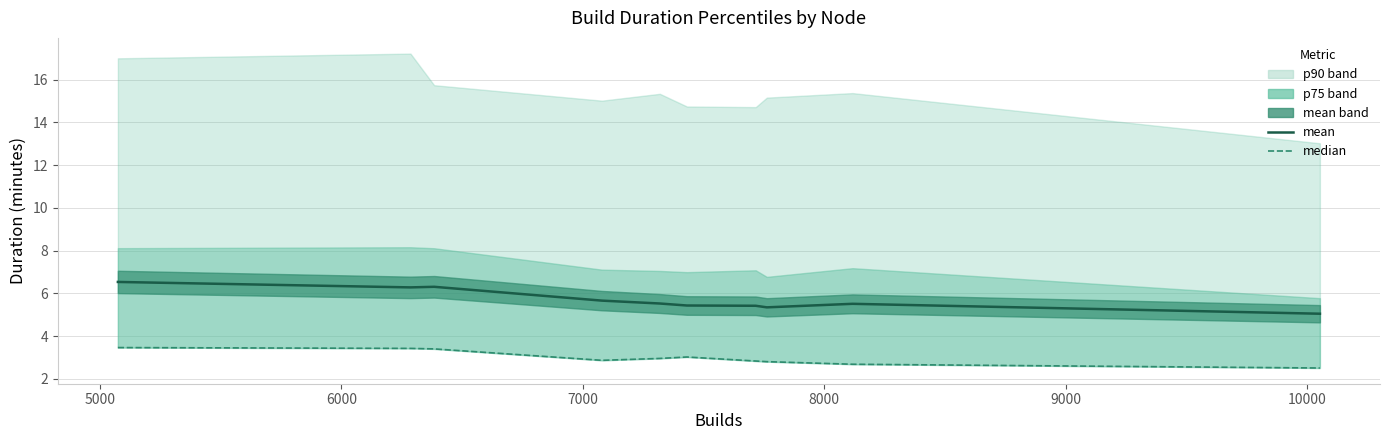

Rank the series at 8000 from highest to lowest value.

mean, median